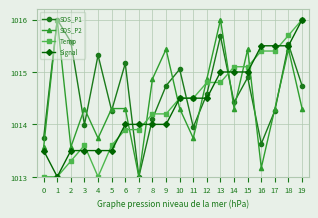

What are all the series names shown in the legend?

SDS_P1, SDS_P2, Temp, Signal